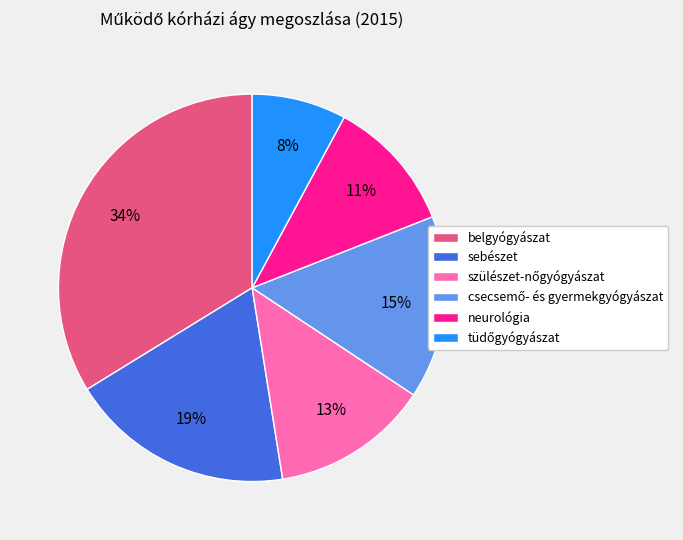

Which category has the biggest portion of the pie?

belgyógyászat